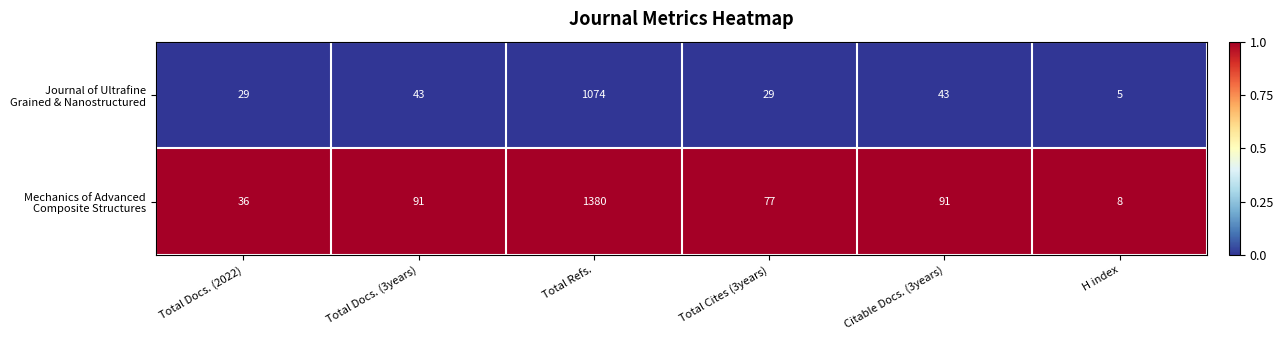

What is the total value across all series at Total Docs. (2022)?

65